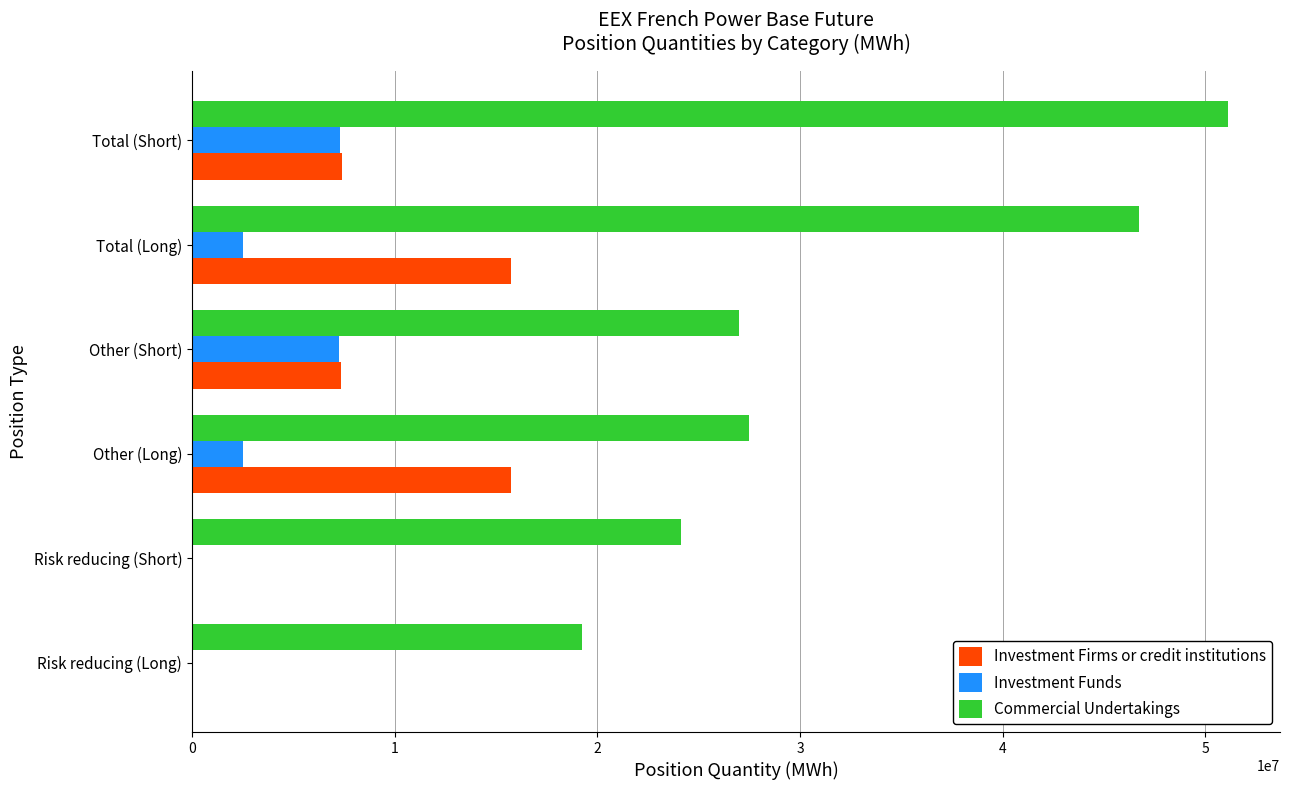

Is the value of Investment Firms or credit institutions at Other (Short) greater than the value of Investment Funds at Risk reducing (Short)?

Yes